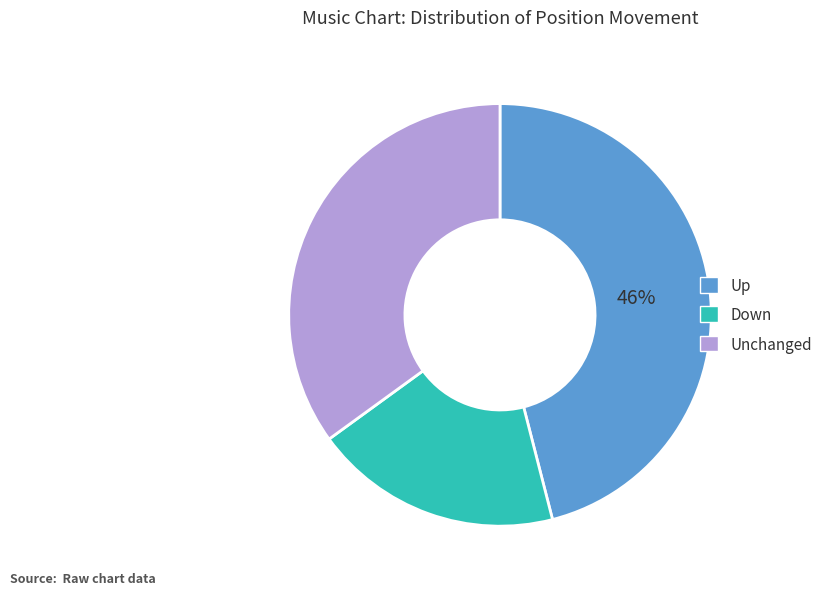

To the nearest percent, what is the average slice percentage?

33%